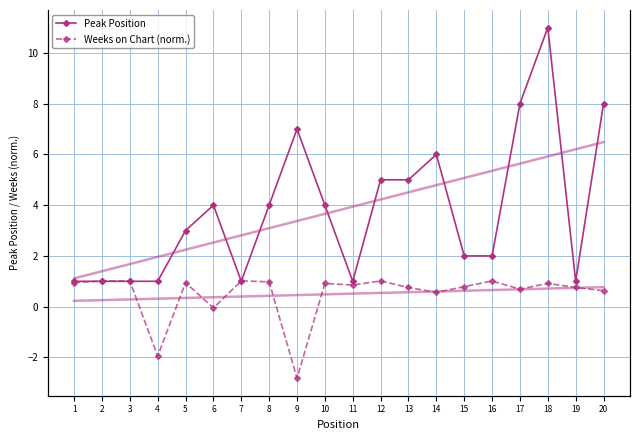

What is the difference between the highest and lowest values at 16?

1.0